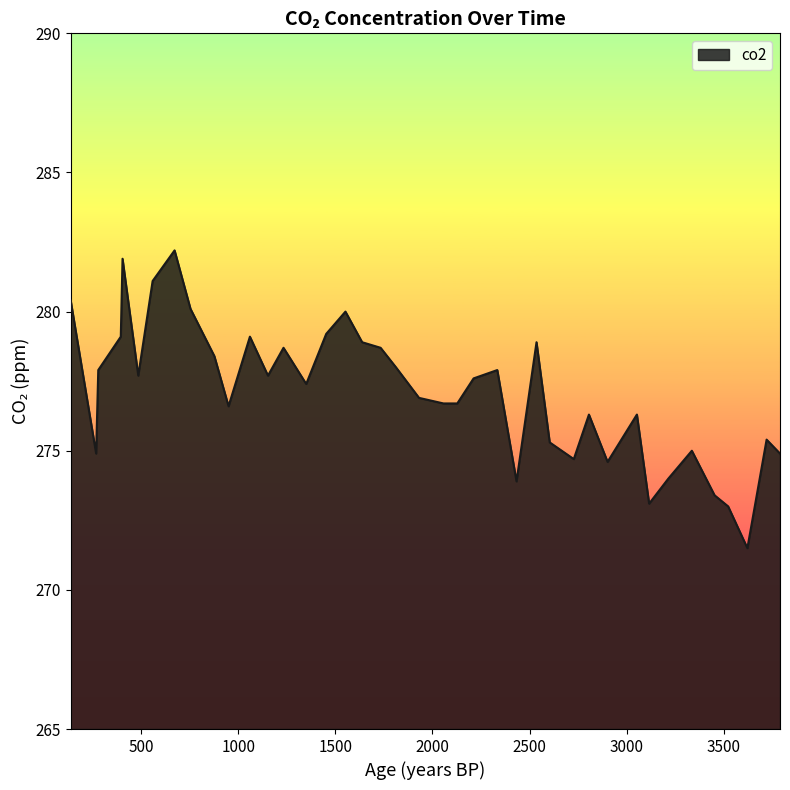

Does the chart display data point markers on the line(s)?

No